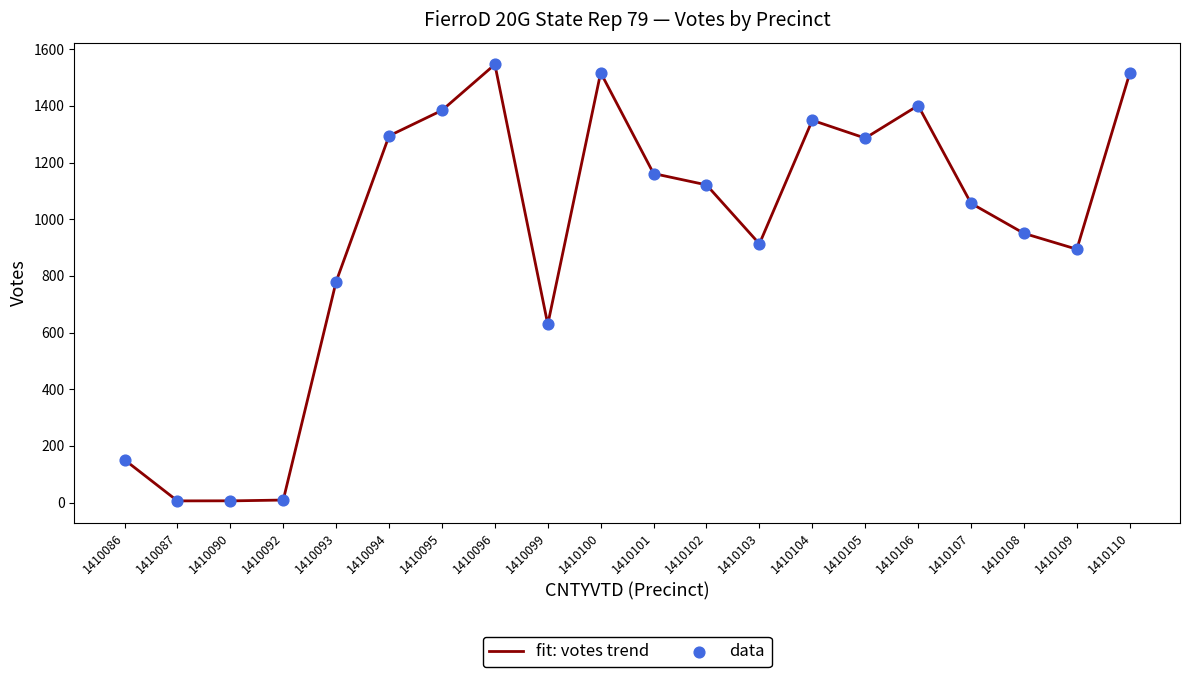

What is the maximum value shown in the chart?

1546.0